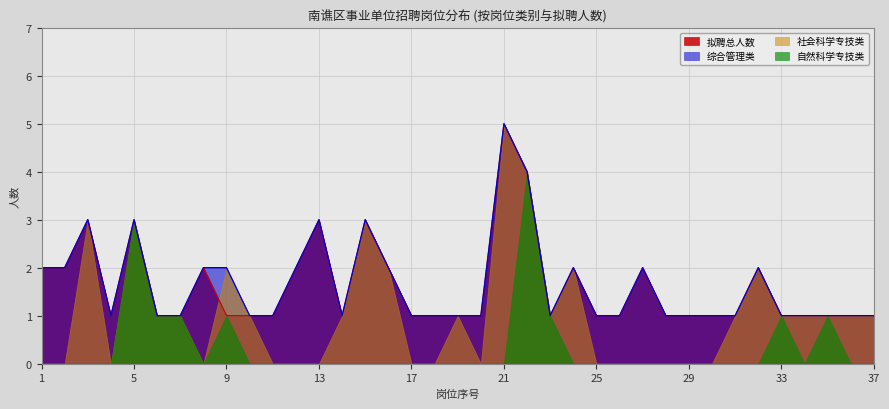

True or false: 综合管理类 (管理) and 社会科学专技类 cross at least once.

True